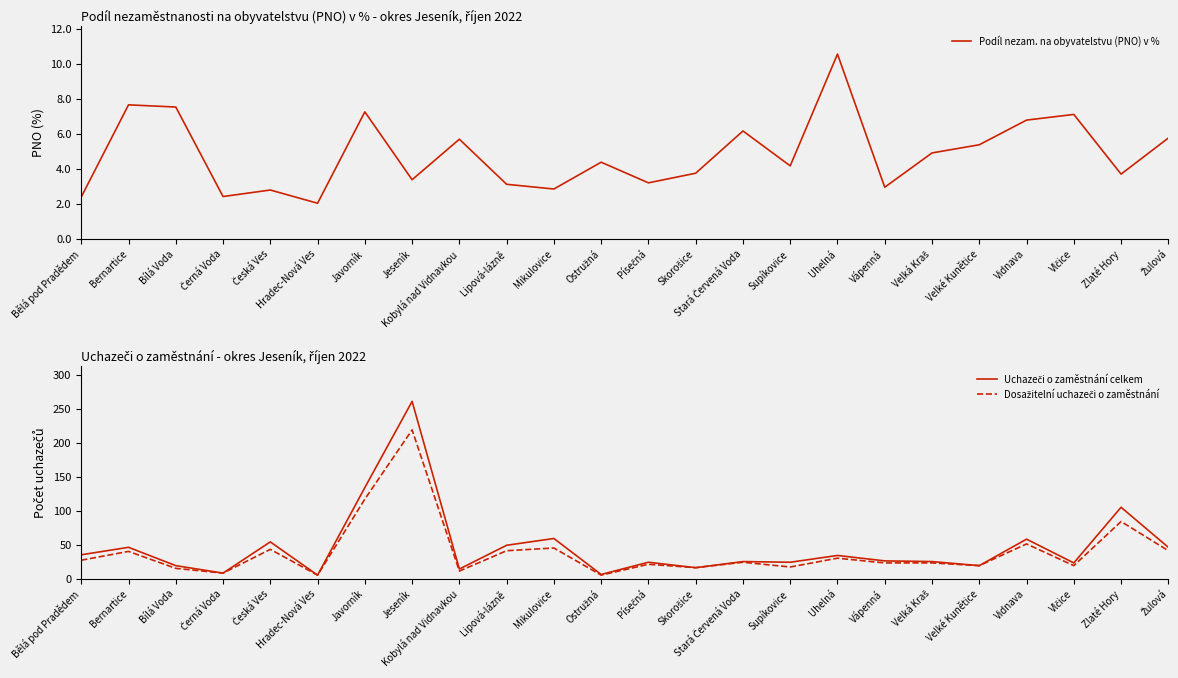

Which category has the highest value in the Uchazeči o zaměstnání celkem series?

Jeseník